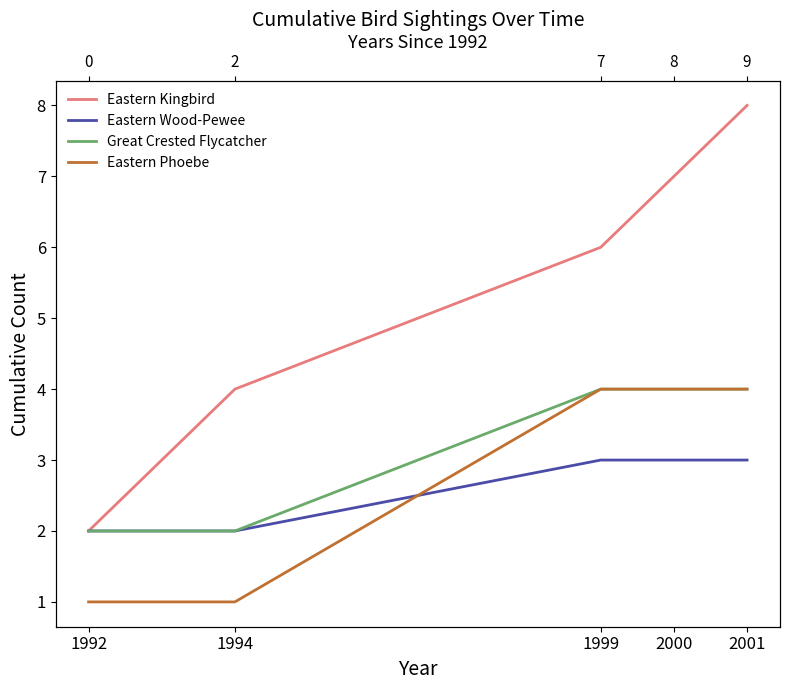

Which has a higher value, 1994 or 2001?

2001